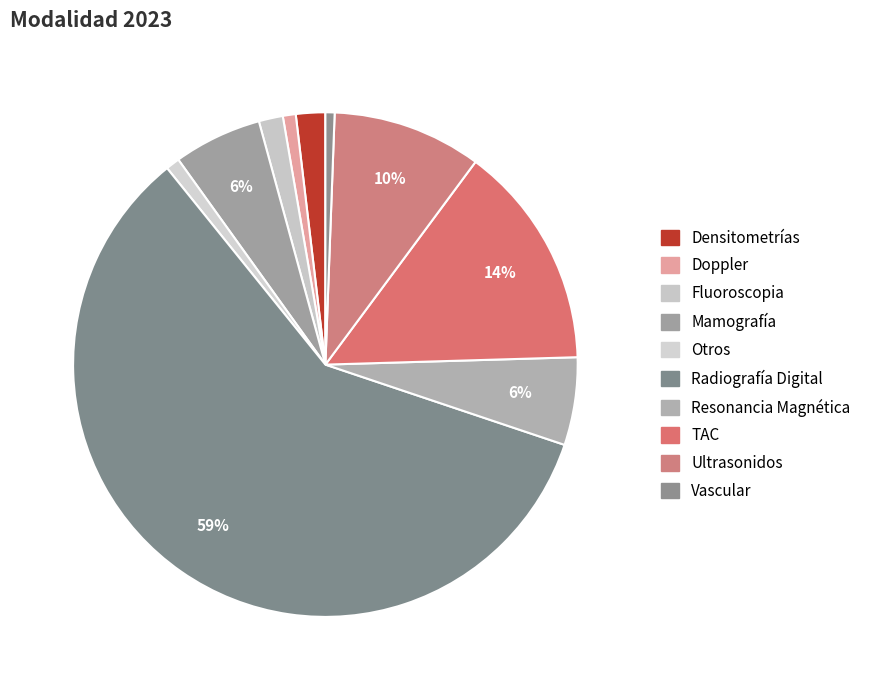

How many slices are in this pie chart?

10